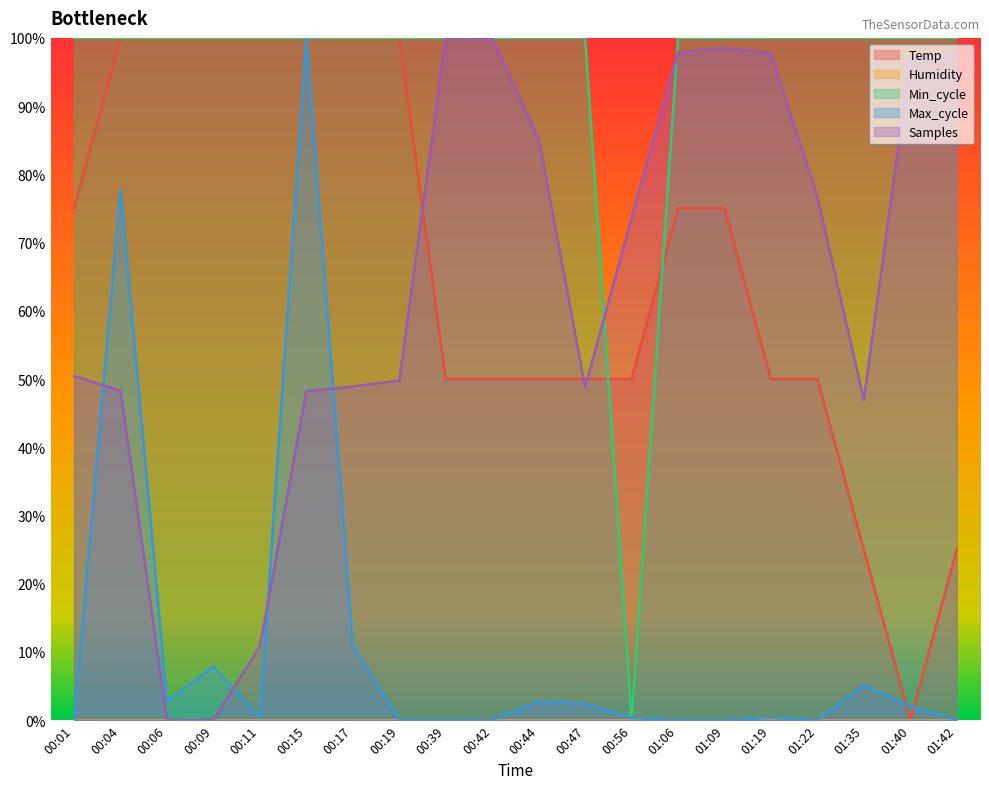

What is the label of the 2nd point from the right?

01:40